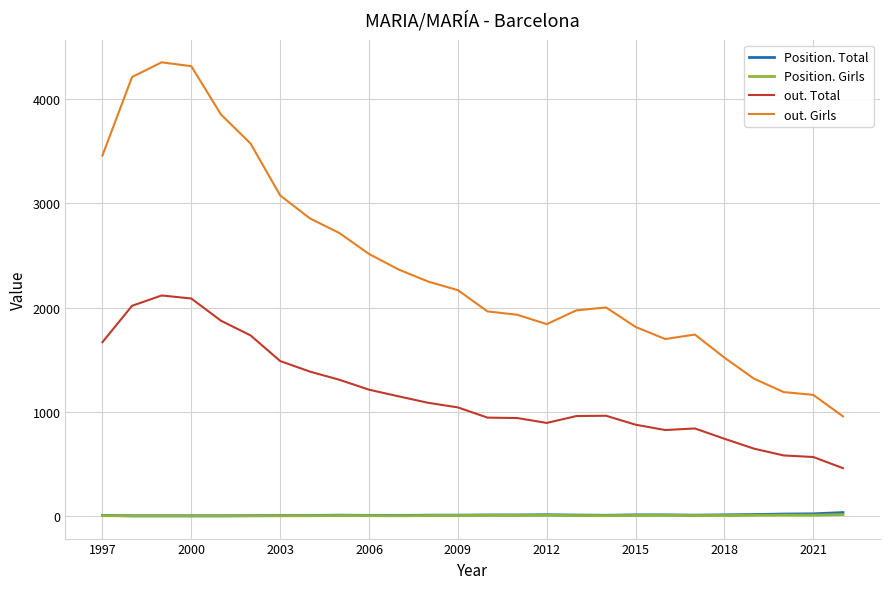

Which series has the largest total across all categories?

out. Girls